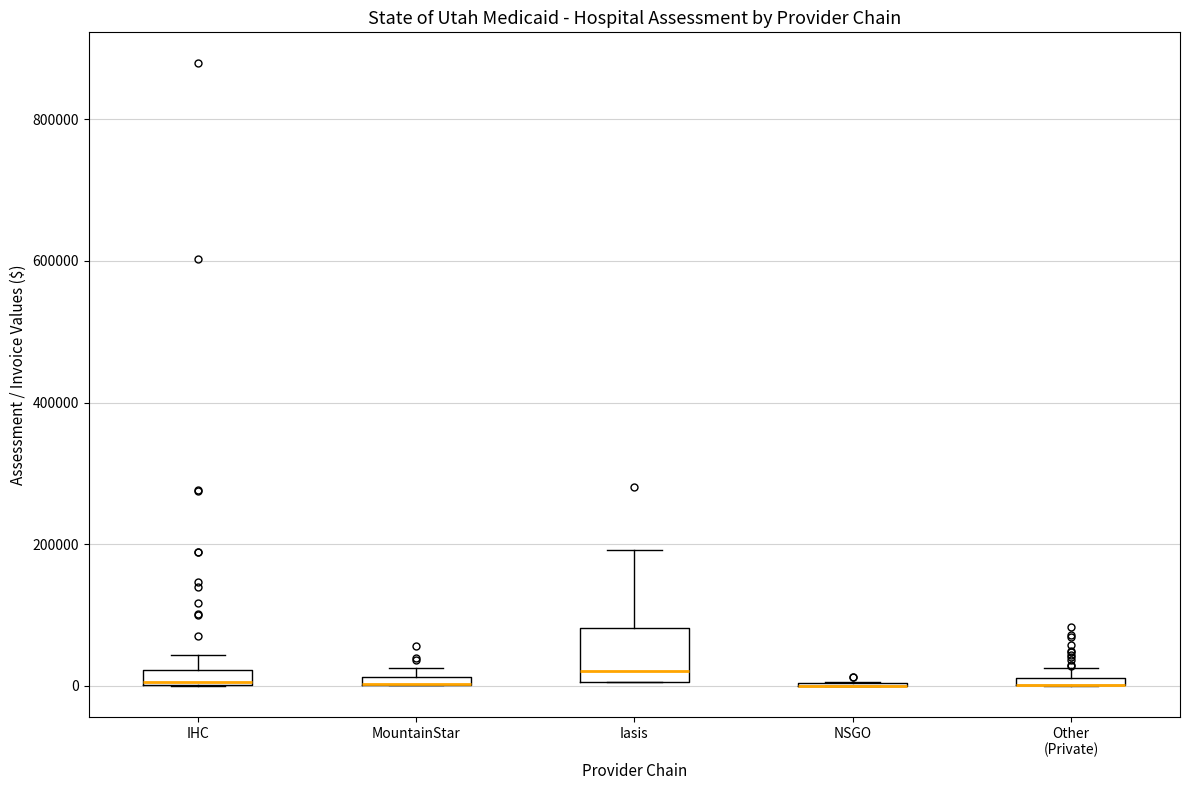

Where is the upper edge of the box for IHC on the y-axis? The values are not printed on the chart, so give them approximately, as read against the axis.

20000